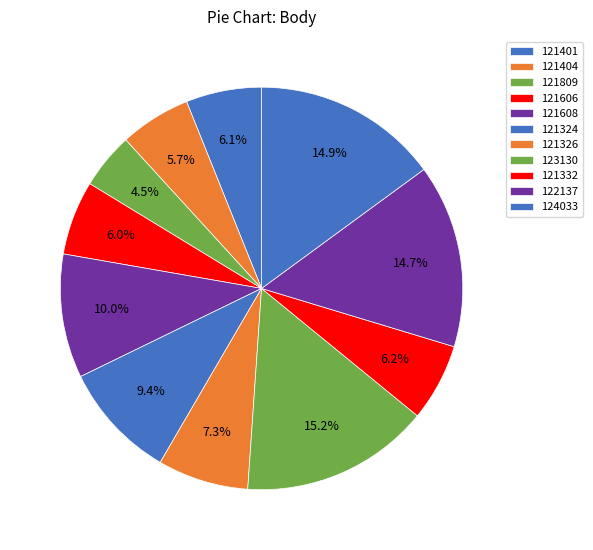

To the nearest percent, what portion does 121809 represent?

5%